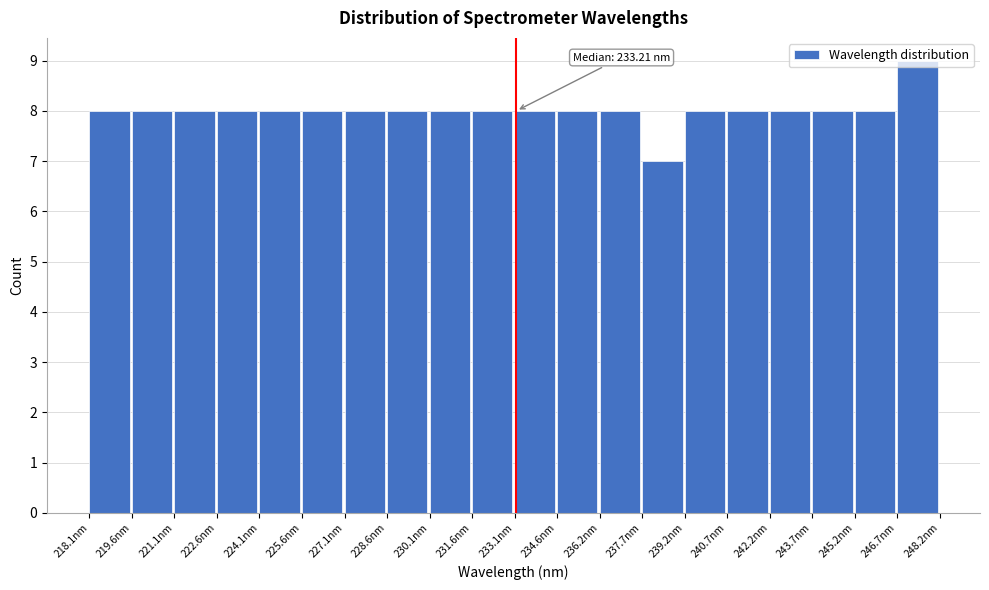

Over which range of the x-axis is the bar tallest?

246.8 to 248.2